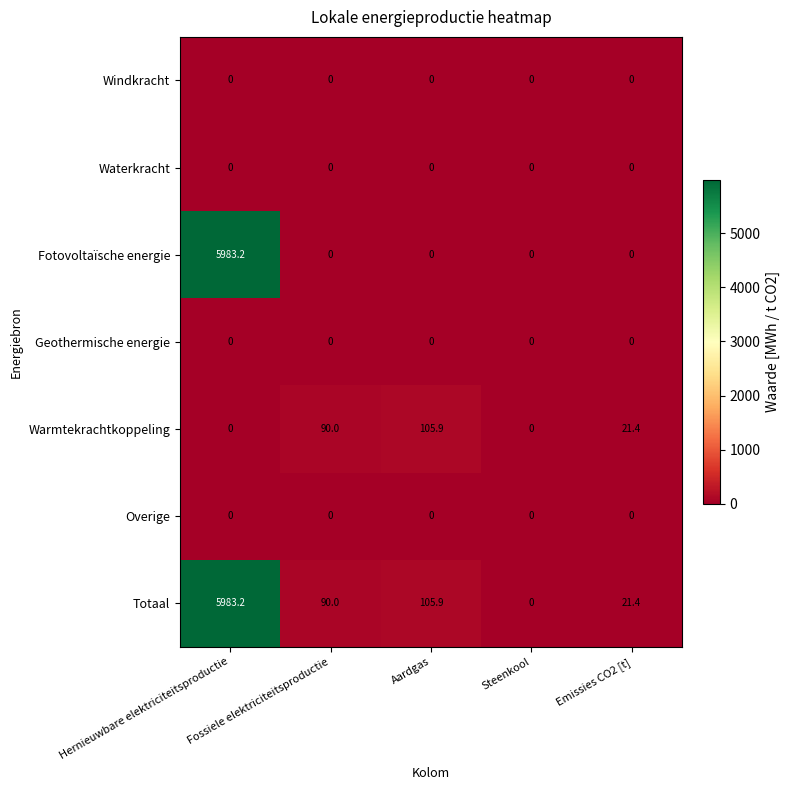

Count the Warmtekrachtkoppeling values in the range 0 to 90.

4